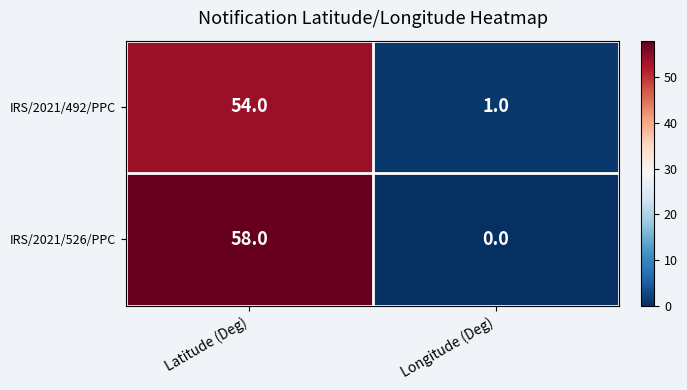

Between Latitude (Deg) and Longitude (Deg), which series saw the biggest shift?

IRS/2021/526/PPC